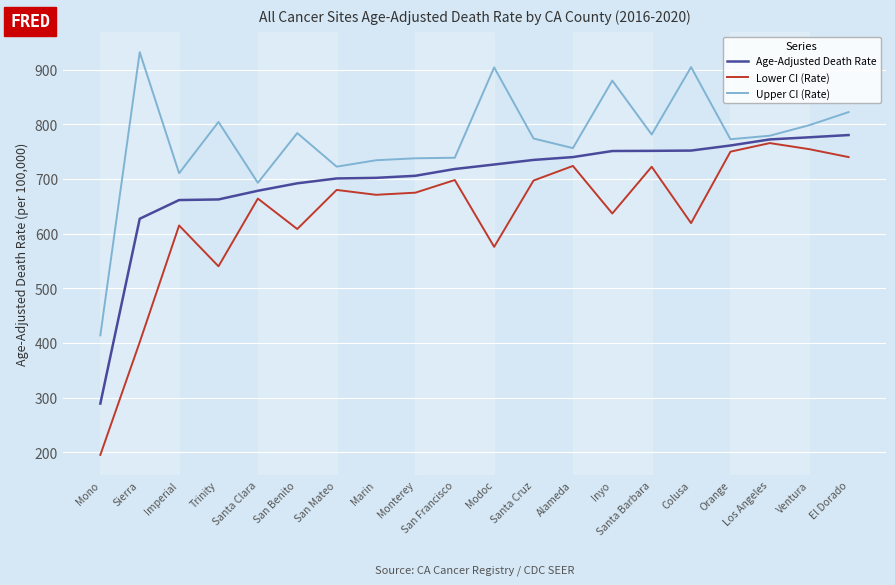

Rank the series by their average value, from highest to lowest.

Upper CI (Rate), Age-Adjusted Death Rate, Lower CI (Rate)